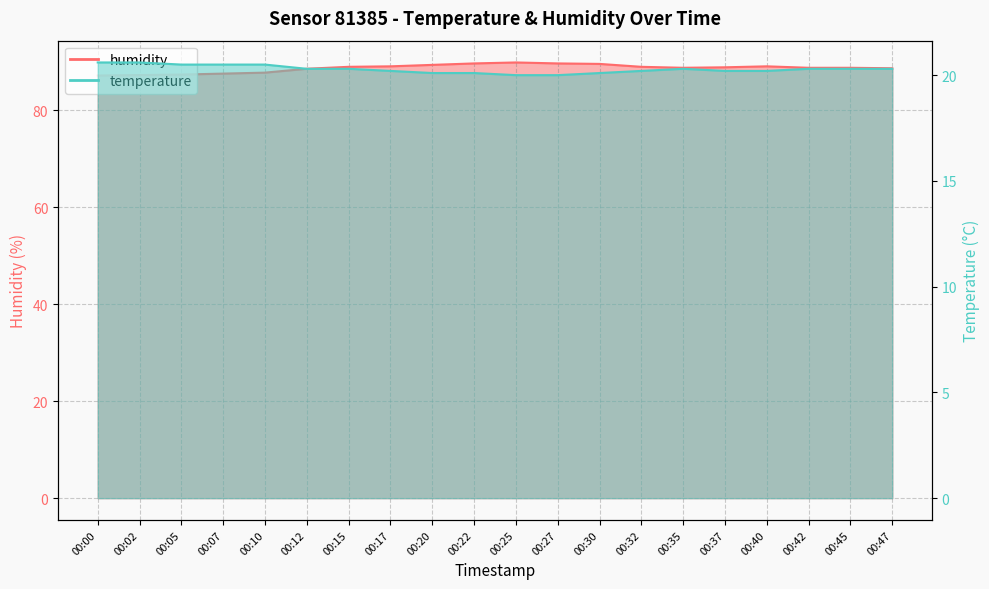

At which label does humidity first exceed 88?

00:12